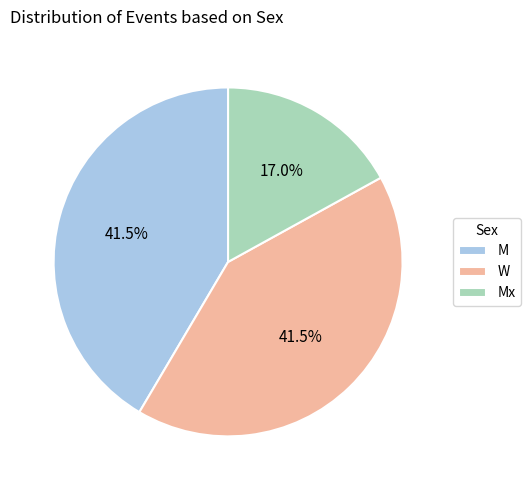

Which has a higher value, Mx or M?

M